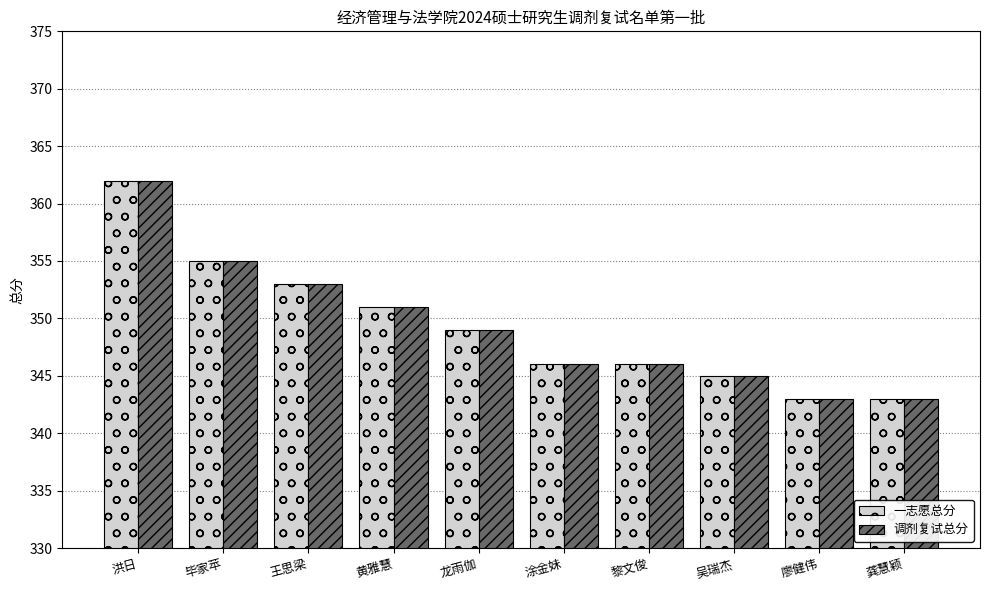

Is it true that 一志愿总分 equals 343 at 龚慧颖?

True